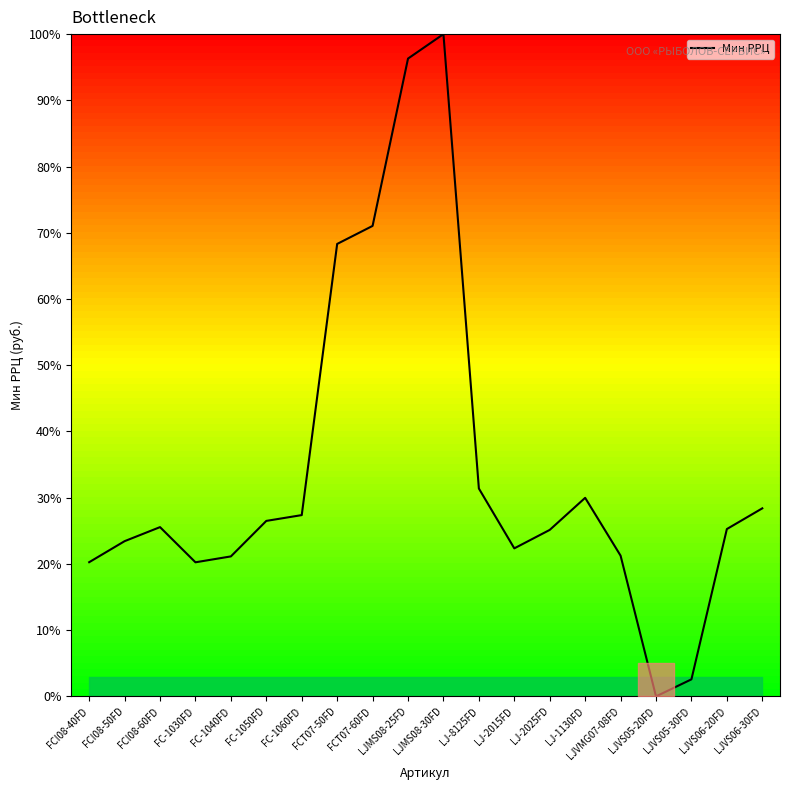

What position from the right is LJ-8125FD?

9